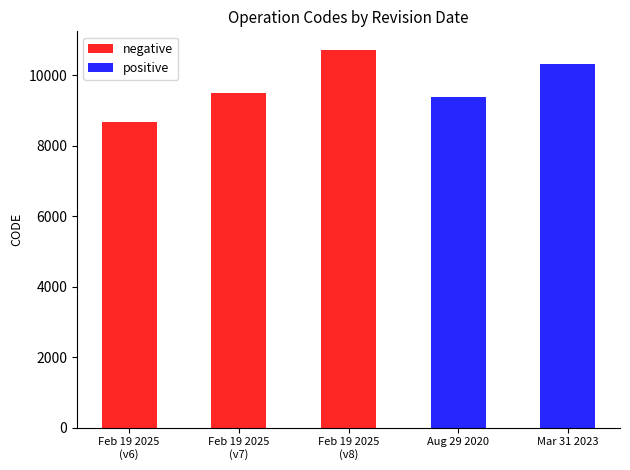

What is the change in value from February 19, 2025 (v6) to August 29, 2020?

+699